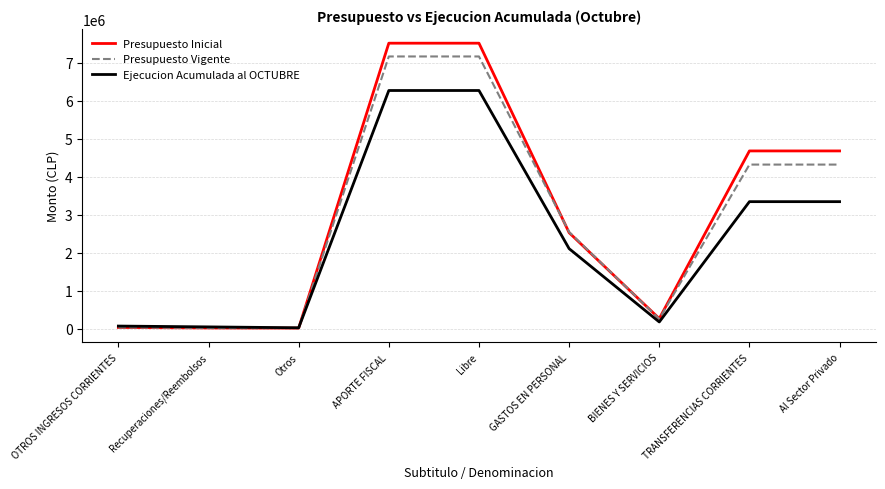

Rank the series by their maximum value, from highest to lowest.

Presupuesto Inicial, Presupuesto Vigente, Ejecucion Acumulada al OCTUBRE